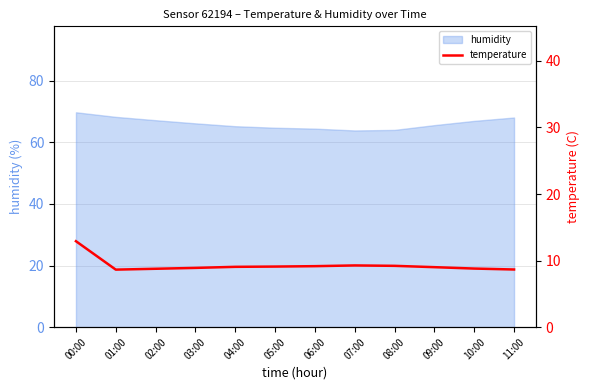

The value at 05:00 is 4.6. True or false?

False